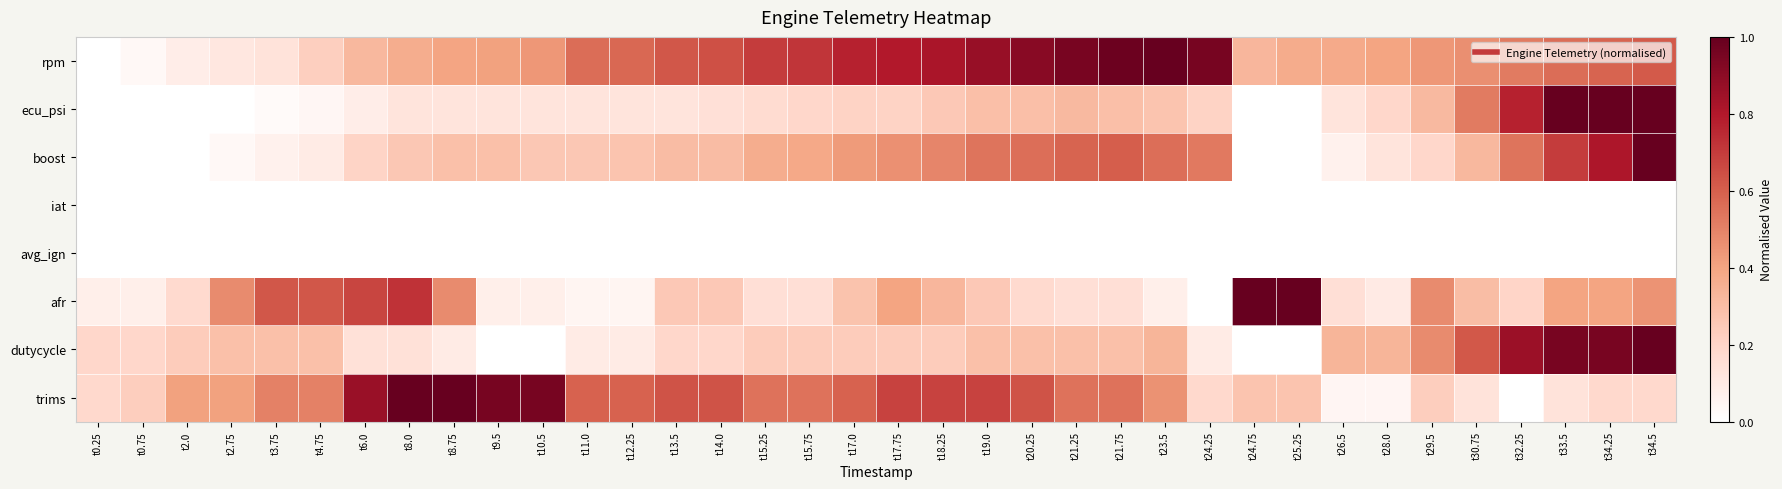

How many series are shown in this chart?

8